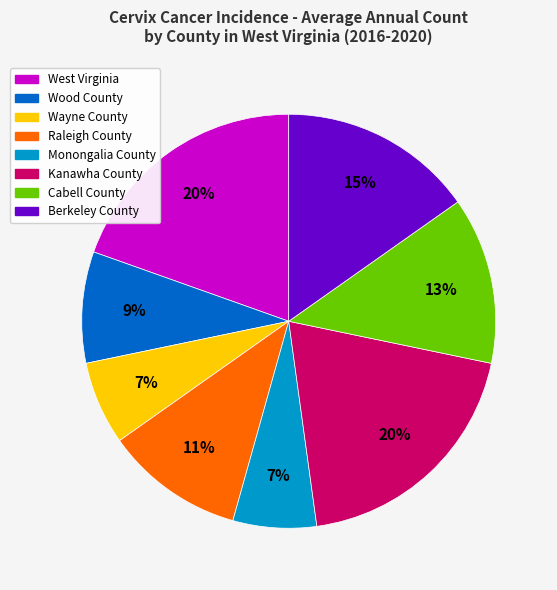

Is the sum of Kanawha County and Berkeley County greater than half?

No